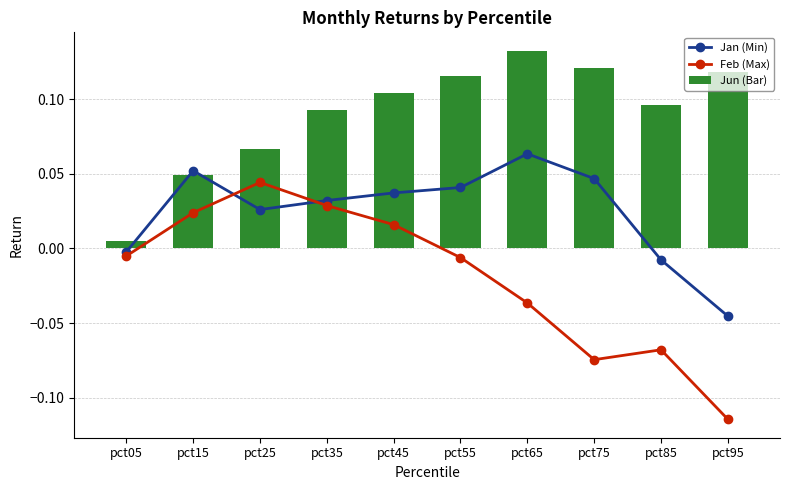

Which series has the widest spread of values?

Feb (Max)